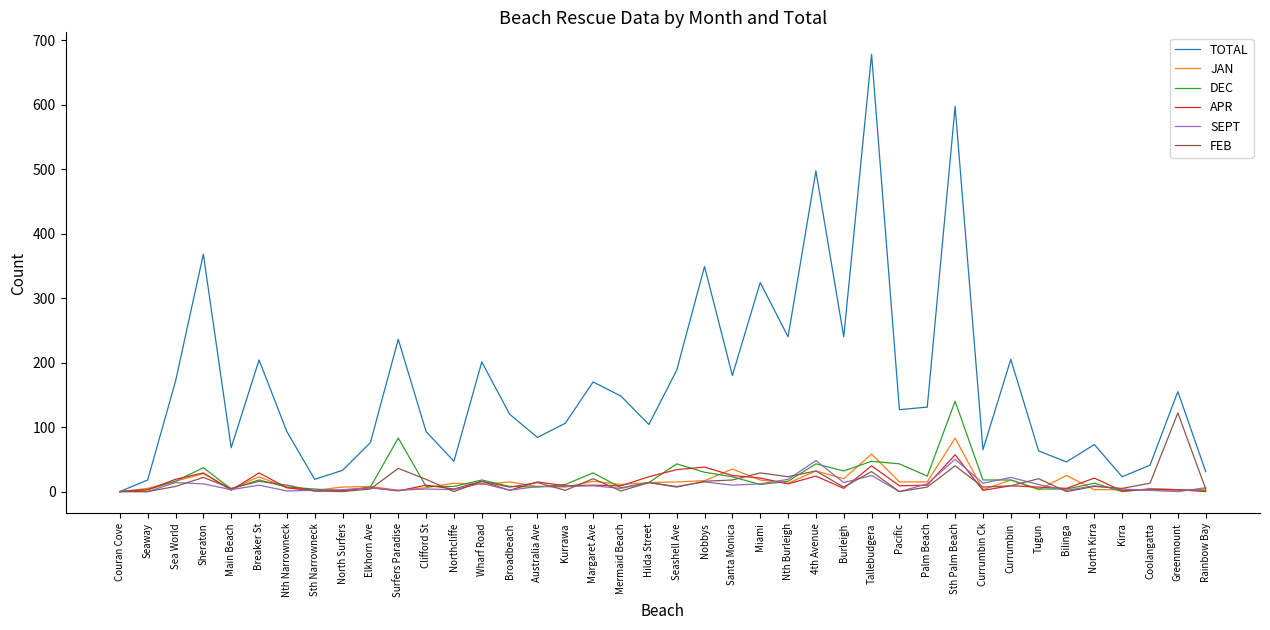

Where is the first local maximum for JAN?

Sheraton